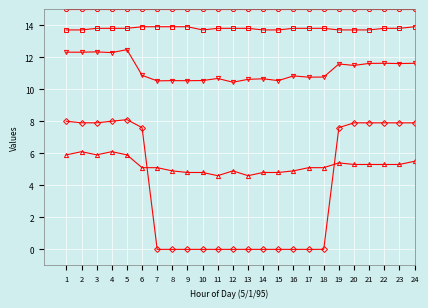

What is the difference between the highest and lowest values at 19?

9.6